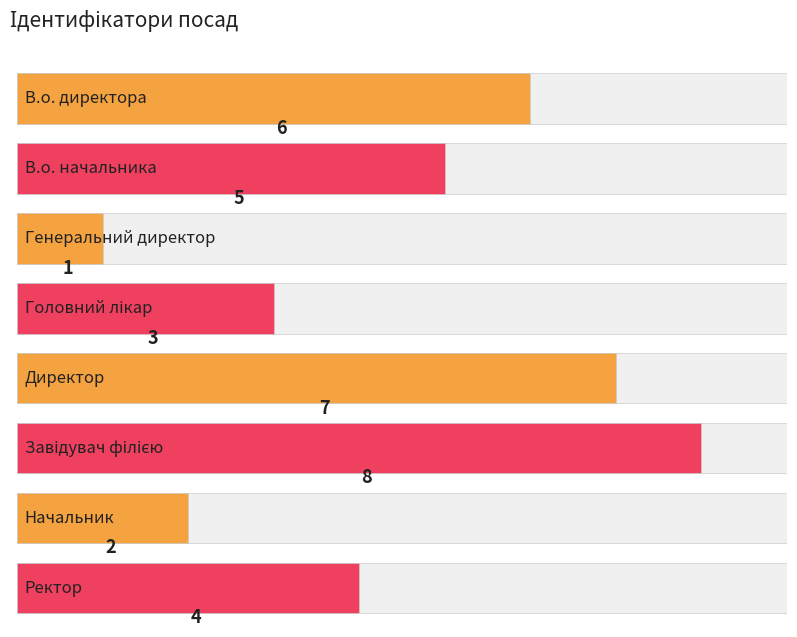

Which category has the lowest value across all series?

Генеральний директор